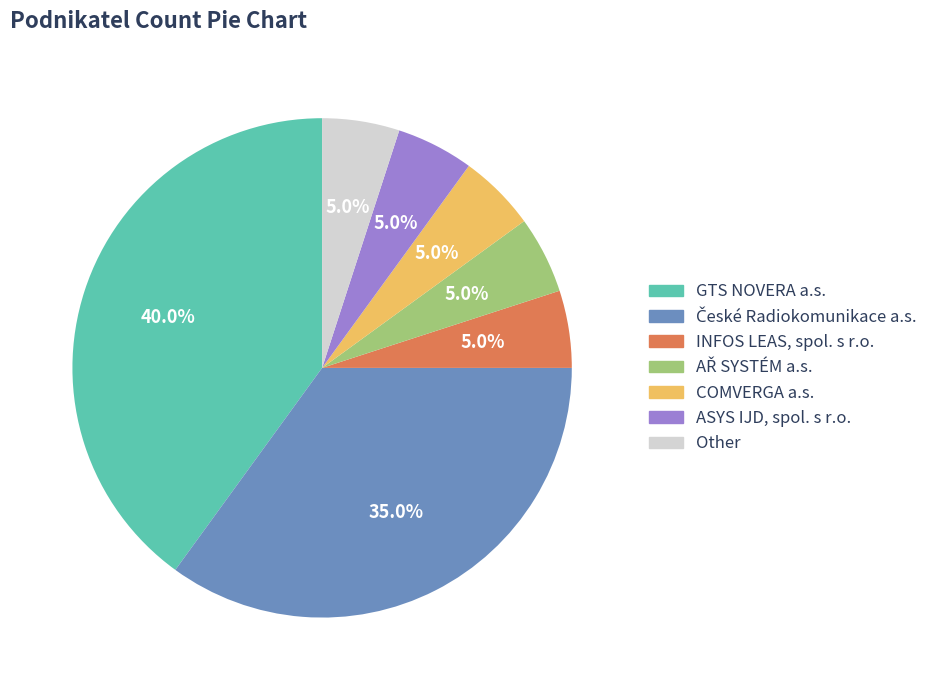

Approximately how many times larger is the value at ASYS IJD, spol. s r.o. compared to Other?

1.0